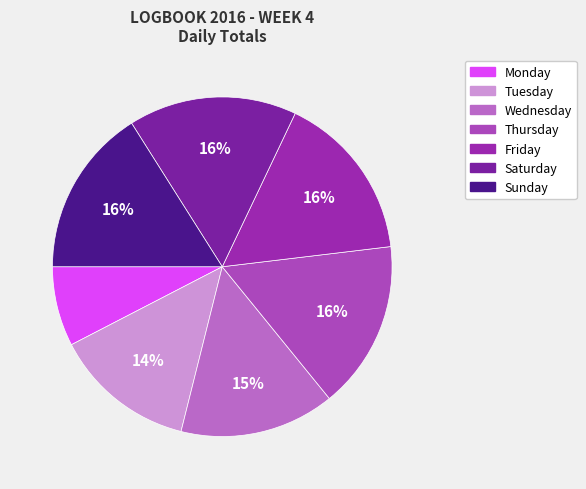

Is Tuesday the majority of the pie?

No